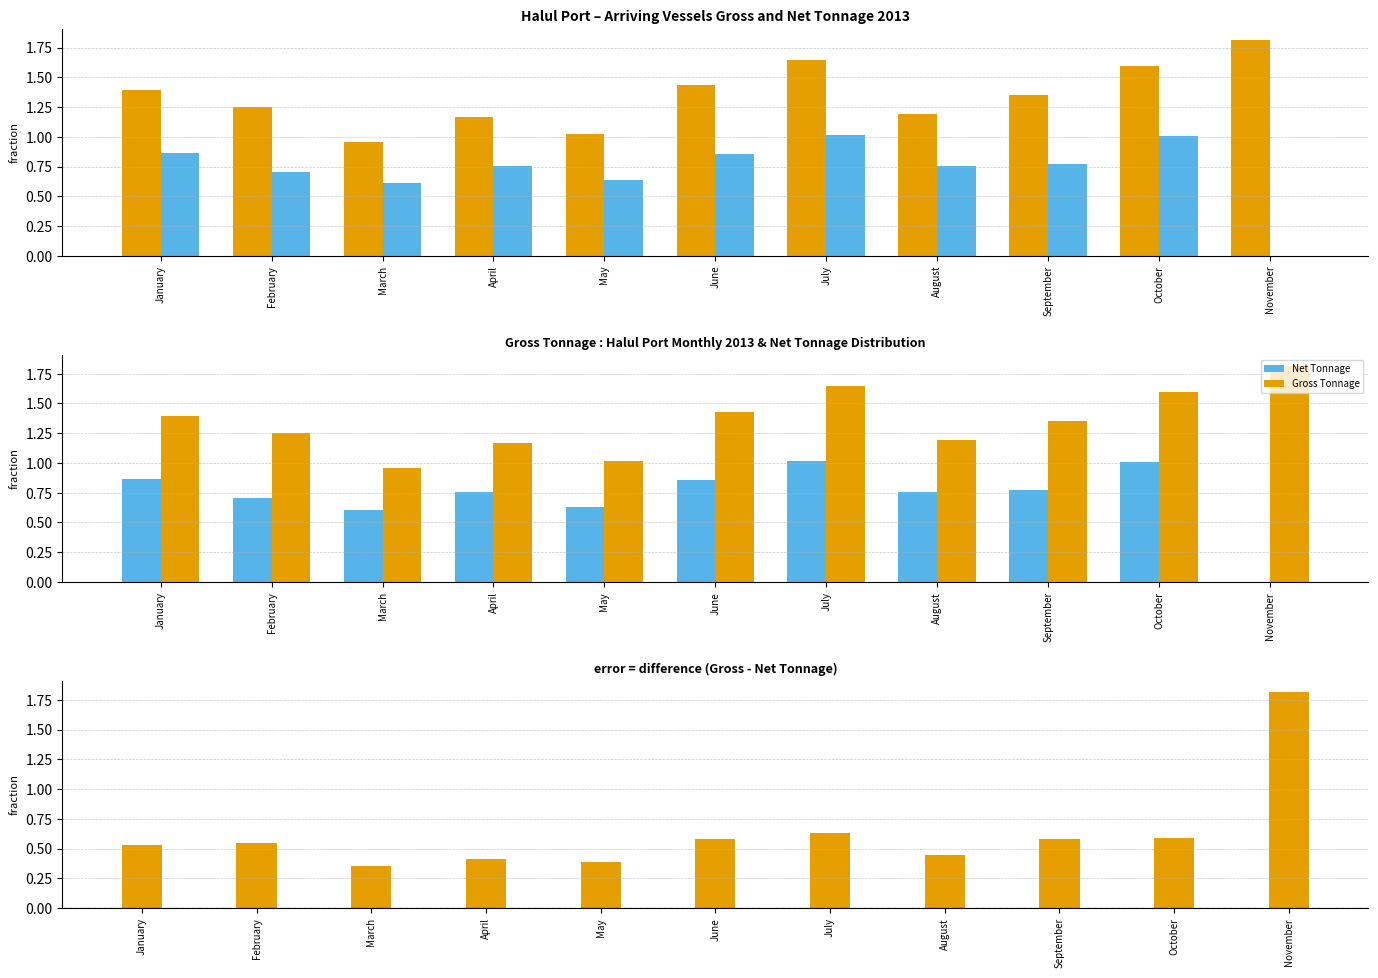

How many categories are shown in the chart?

11